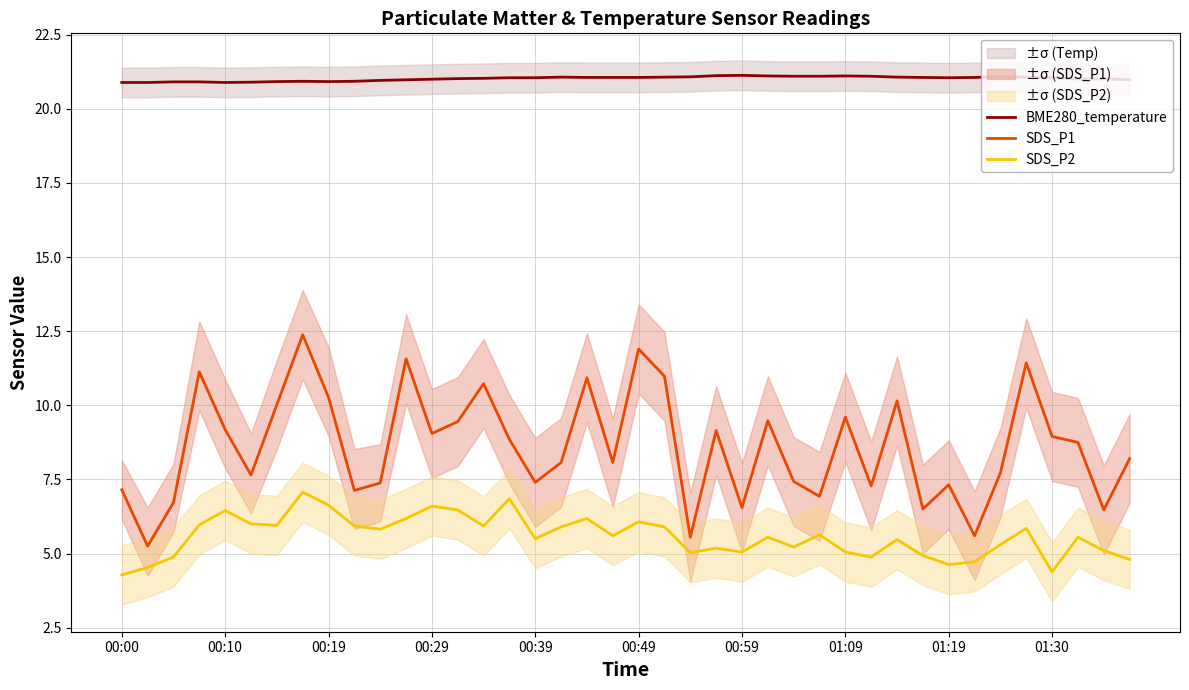

True or false: BME280_temperature and SDS_P2 cross at least once.

False